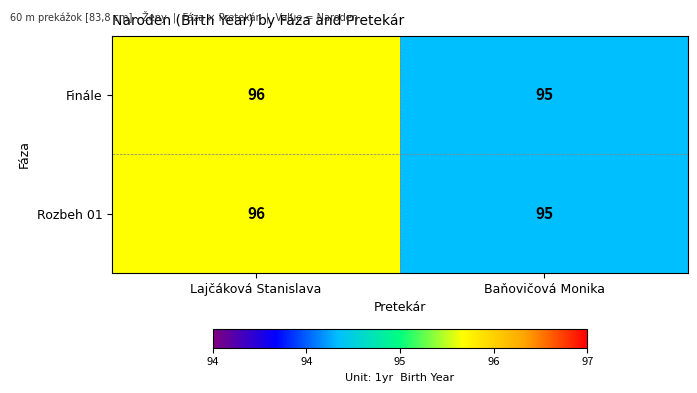

What is the total value across all series at Baňovičová Monika?

190